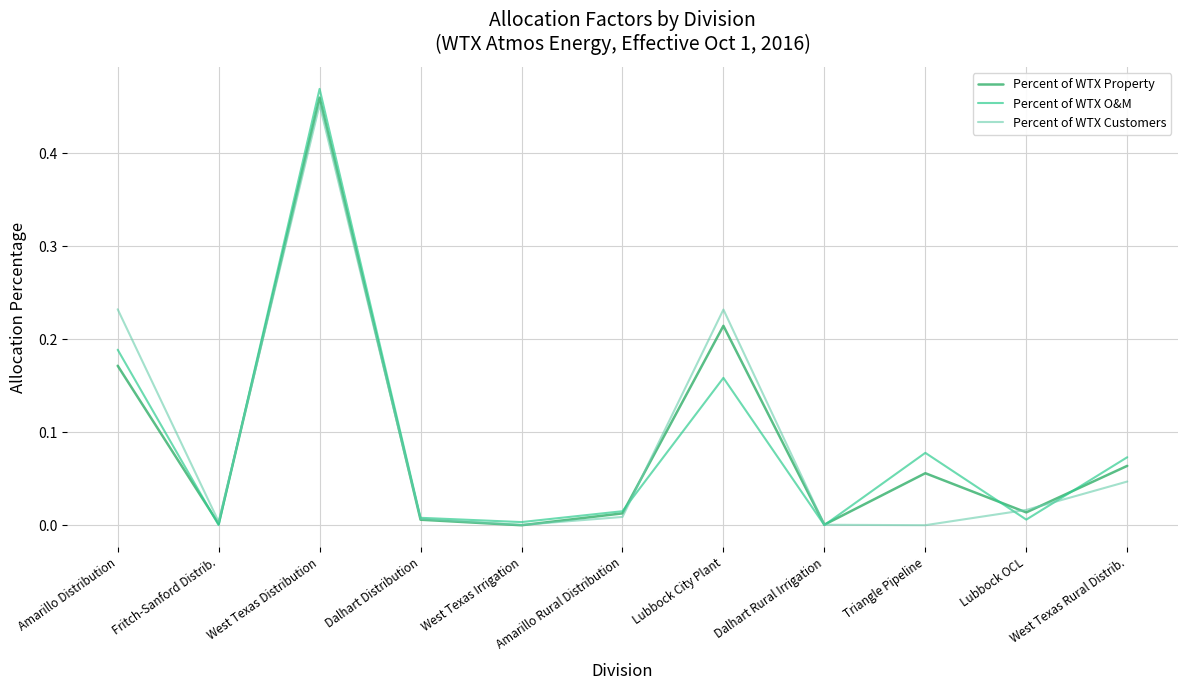

Which series has the widest spread of values?

Percent of WTX O&M